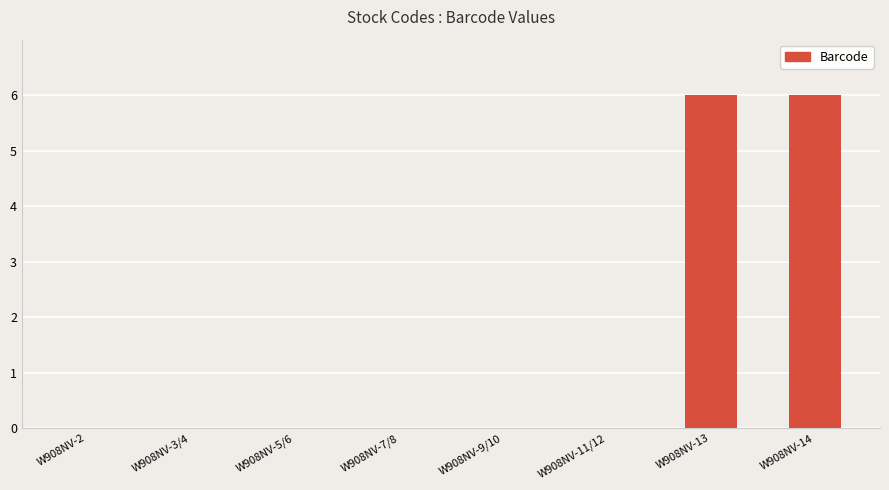

What is the greatest value displayed?

6.0